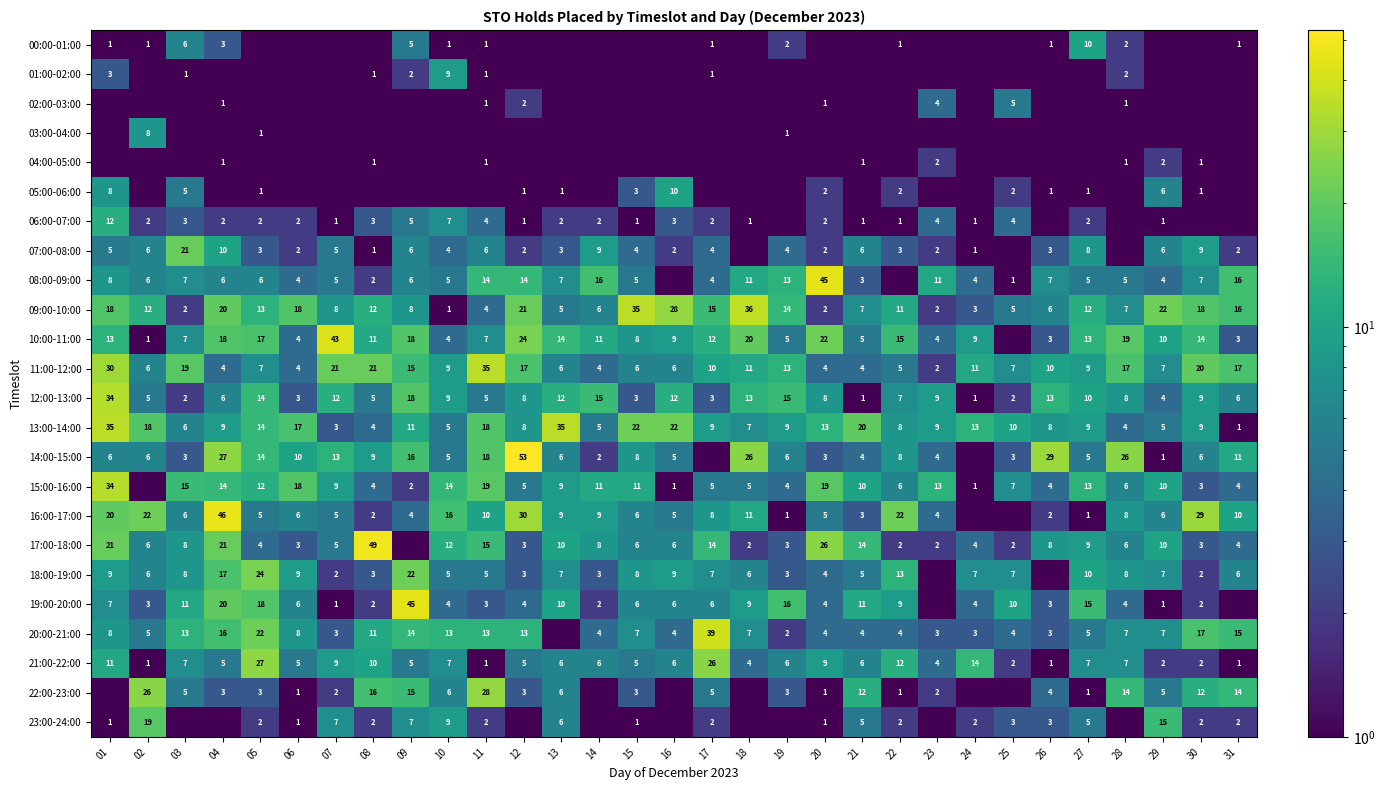

Is the value of 10:00-11:00 at 31 greater than the value of 04:00-05:00 at 11?

Yes